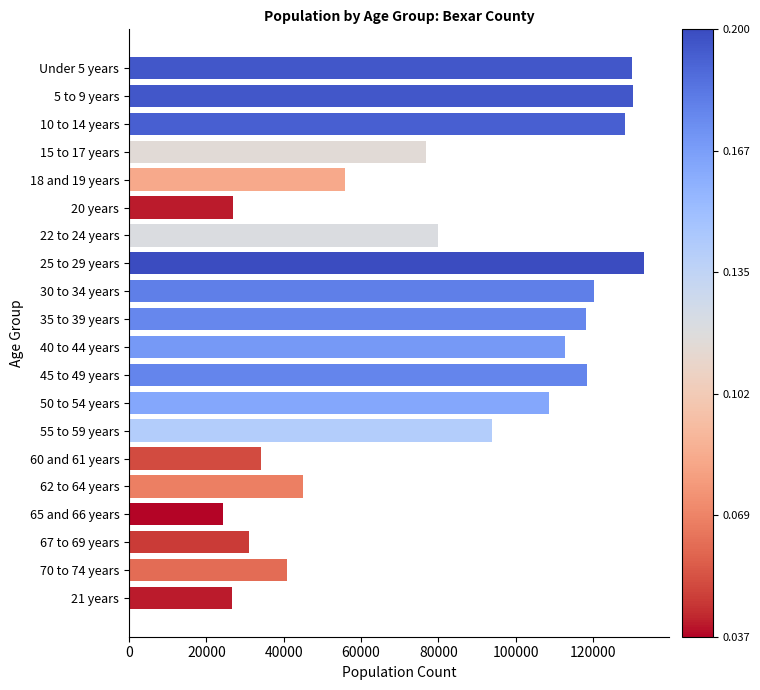

How many data points does each series have?

20